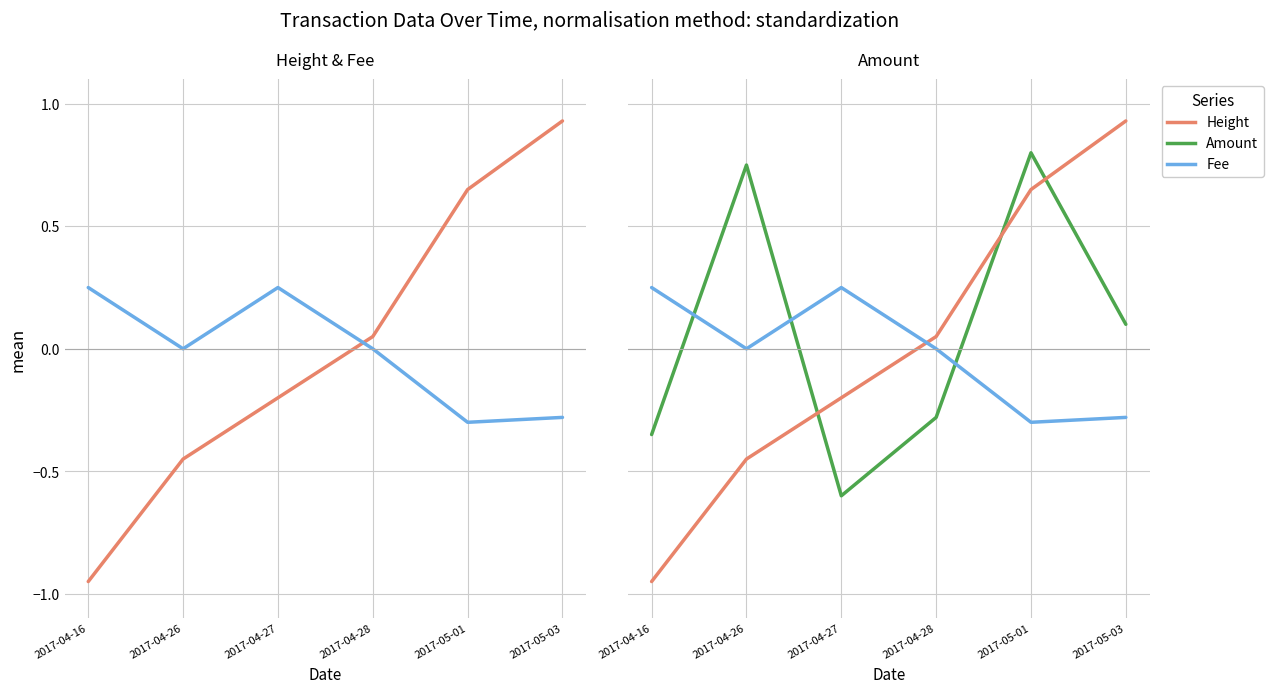

What is the spread (max minus min) of values at 2017-04-16?

1.2